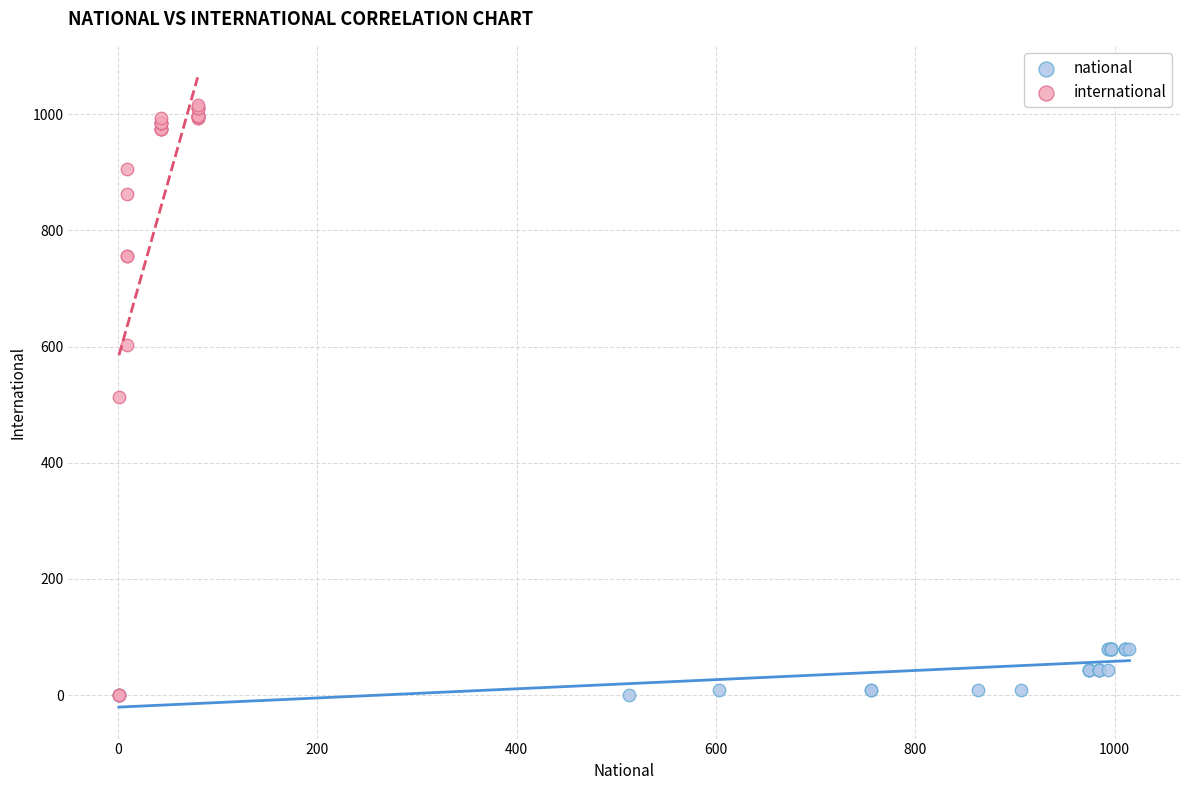

What are all the series names shown in the legend?

national, international